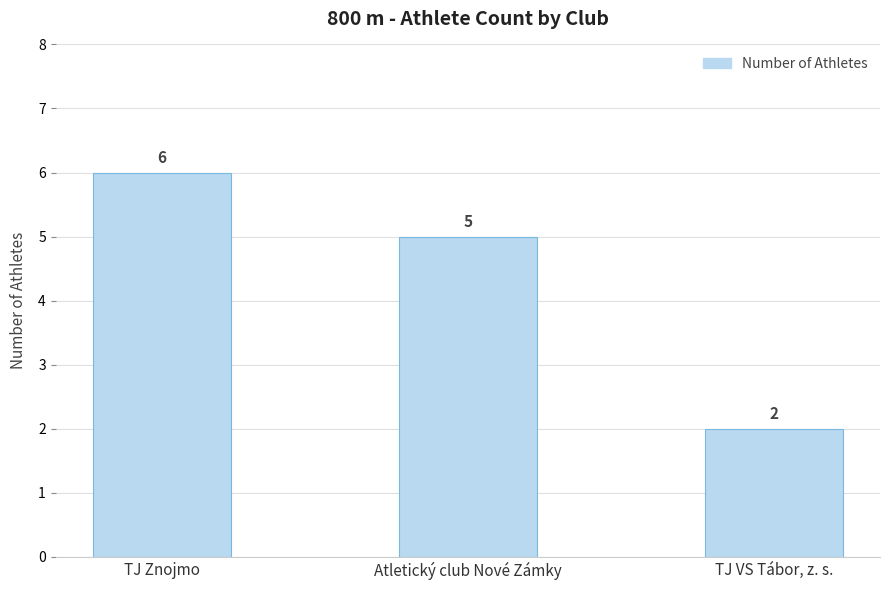

Reading left to right, what are all the values shown in this chart?

TJ Znojmo=6	Atletický club Nové Zámky=5	TJ VS Tábor, z. s.=2